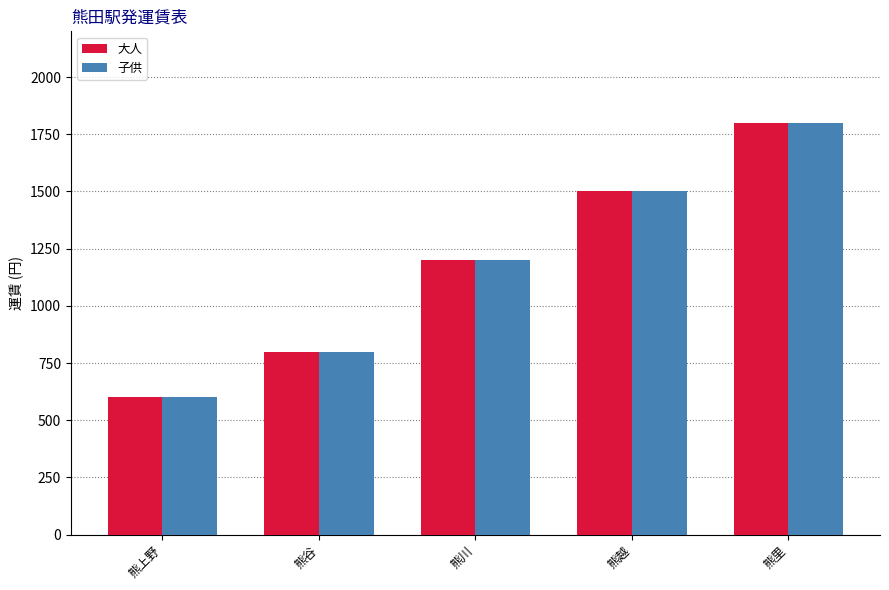

Reading right to left, extract all data points from this chart.

大人: 1800	1500	1200	800	600
子供: 1800	1500	1200	800	600